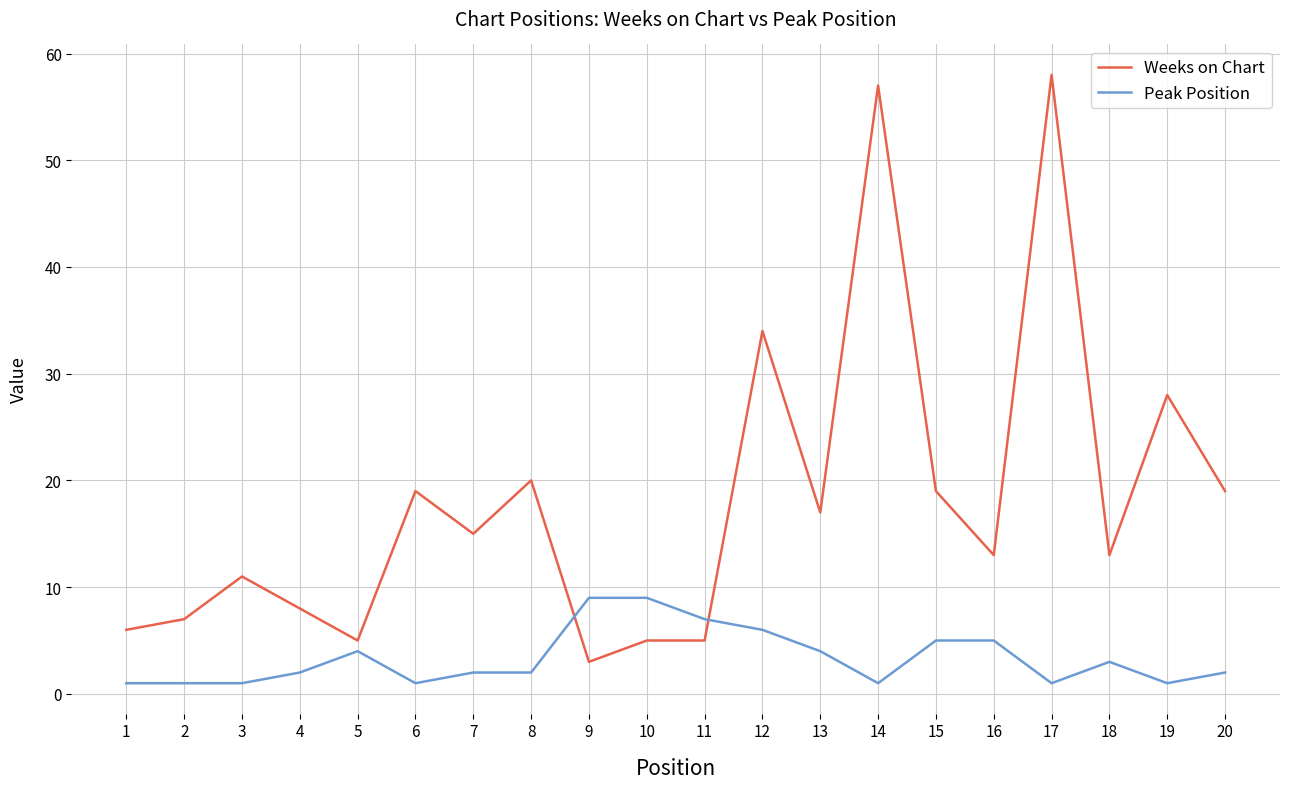

At which label does Weeks on Chart reach its minimum?

9